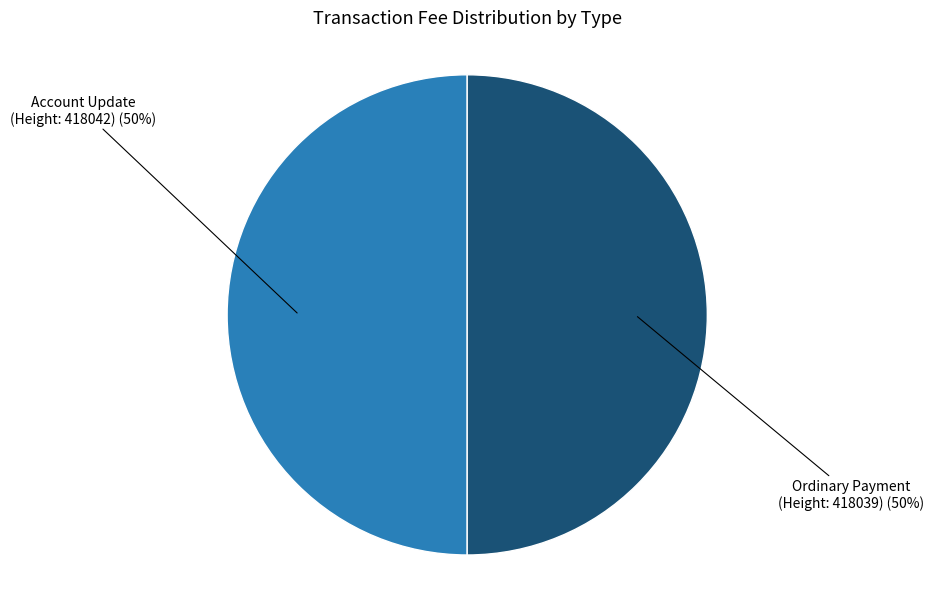

To the nearest percent, what is the average slice percentage?

50%